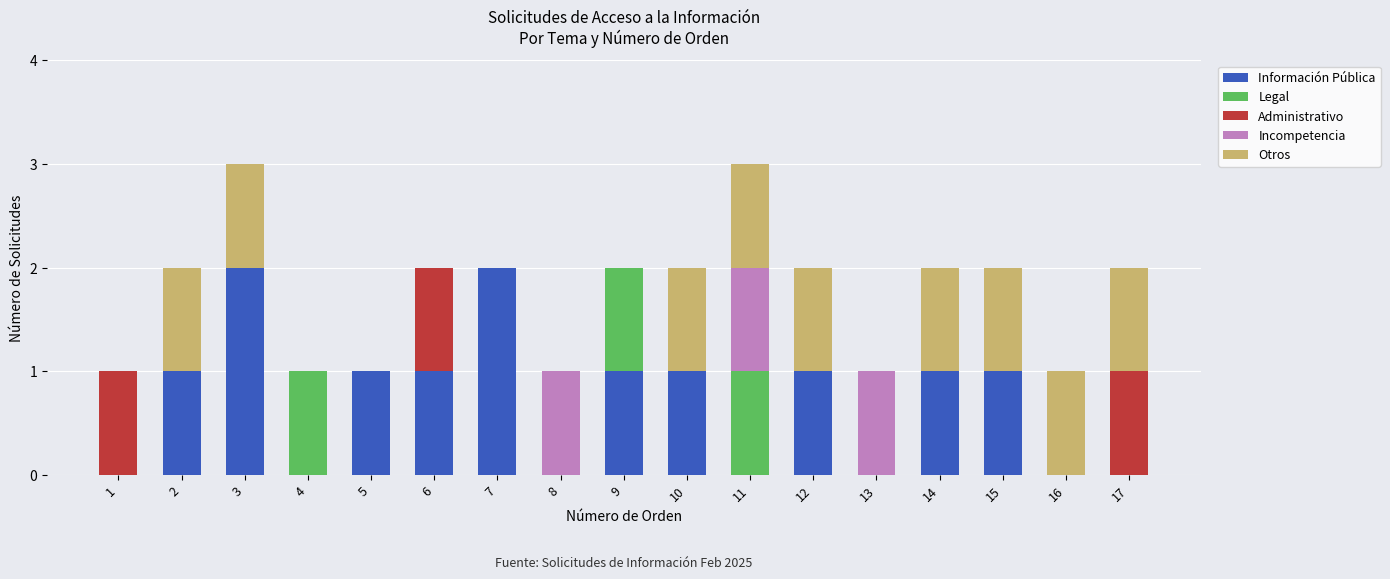

How many Información Pública values are between 0 and 1?

15